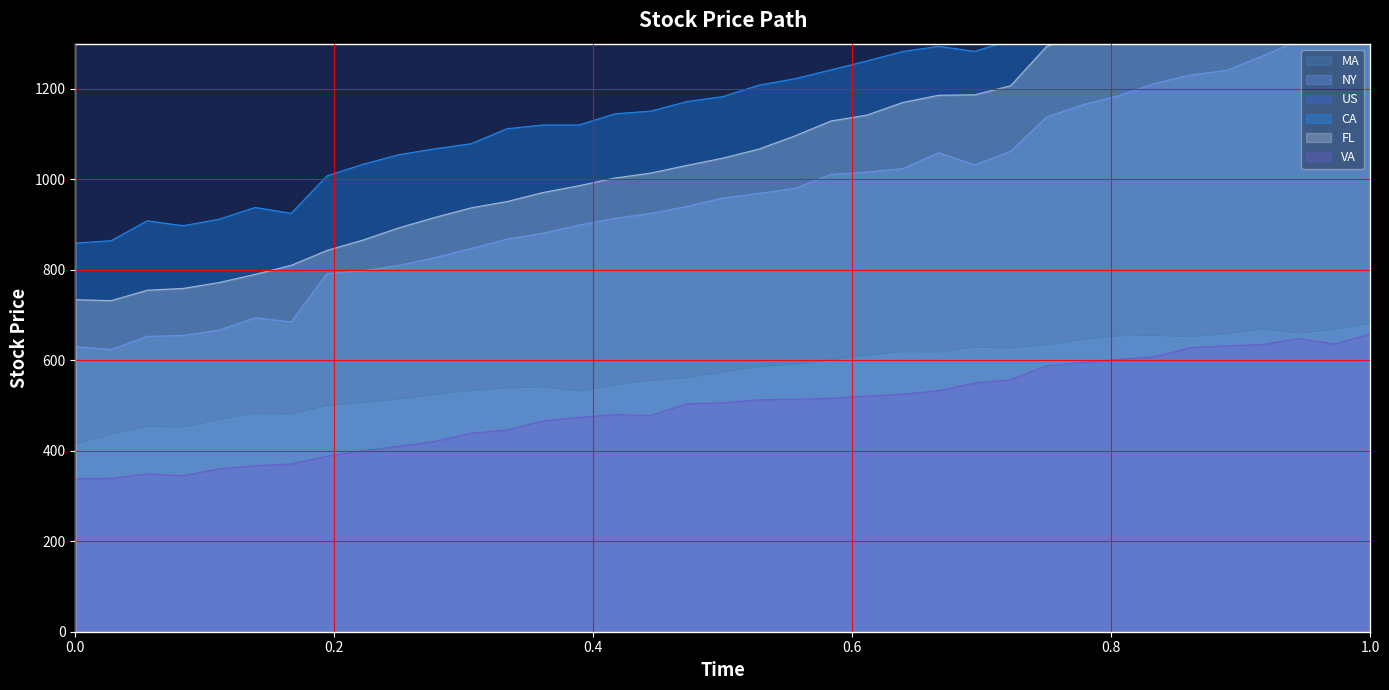

Reading left to right, transcribe all the data shown in this chart.

MA: 415.0	437.0	454.0	452.0	469.0	483.0	481.0	500.0	507.0	514.0	524.0	533.0	539.0	541.0	532.0	545.0	556.0	561.0	574.0	586.0	591.0	601.0	611.0	619.0	618.0	629.0	627.0	634.0	646.0	654.0	655.0	652.0	659.0	669.0	660.0	668.0	682.0
NY: 630.0	624.0	653.0	655.0	667.0	694.0	685.0	792.0	798.0	810.0	827.0	847.0	868.0	881.0	899.0	914.0	925.0	940.0	959.0	969.0	980.0	1011.0	1016.0	1024.0	1059.0	1032.0	1062.0	1138.0	1165.0	1185.0	1212.0	1231.0	1241.0	1273.0	1307.0	1327.0	1364.0
US: 1353.9	1357.2	1413.5	1416.6	1451.0	1490.3	1488.5	1591.1	1633.7	1676.7	1703.0	1729.6	1775.7	1794.3	1814.1	1853.3	1867.6	1903.1	1924.4	1964.0	1992.7	2018.3	2039.5	2073.0	2098.0	2095.4	2132.1	2211.3	2239.1	2263.3	2287.1	2291.2	2300.9	2281.5	2312.8	2292.5	2344.5
CA: 859.2	864.5	908.5	897.5	912.0	938.0	925.0	1008.0	1033.5	1054.8	1067.8	1078.8	1112.0	1120.2	1120.2	1145.0	1151.0	1172.0	1183.0	1208.2	1222.5	1242.0	1261.8	1282.8	1294.2	1283.0	1307.8	1331.5	1348.2	1367.8	1377.2	1377.8	1382.0	1360.8	1380.5	1338.2	1376.8
FL: 734.0	732.0	755.0	759.0	772.0	790.0	810.0	843.0	866.0	893.0	916.0	937.0	951.0	971.0	986.0	1003.0	1014.0	1031.0	1047.0	1067.0	1096.0	1129.0	1142.0	1170.0	1186.0	1187.0	1207.0	1294.0	1325.0	1338.0	1345.0	1349.0	1359.0	1379.0	1404.0	1408.0	1426.0
VA: 338.0	339.0	349.0	345.0	360.0	367.0	371.0	388.0	400.0	410.0	421.0	439.0	446.0	466.0	474.0	480.0	478.0	504.0	506.0	513.0	514.0	516.0	521.0	525.0	533.0	550.0	557.0	588.0	595.0	602.0	608.0	628.0	632.0	635.0	648.0	636.0	658.0